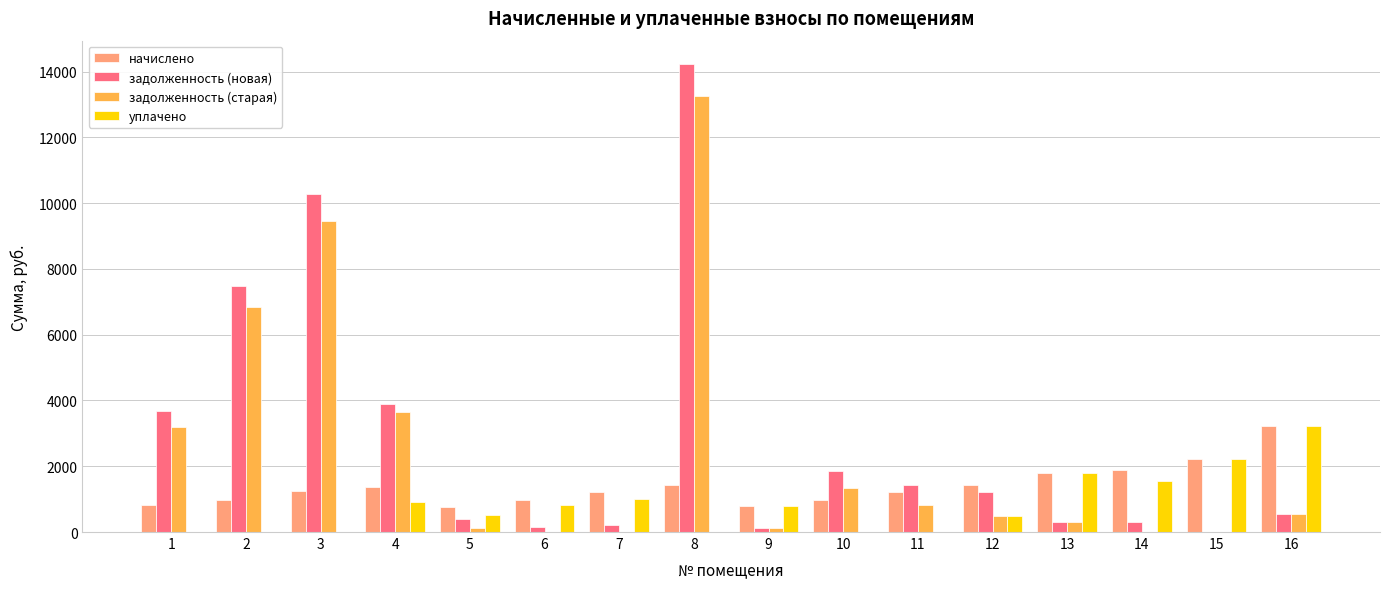

What is the approximate value of задолженность (старая) at 3?

9463.7